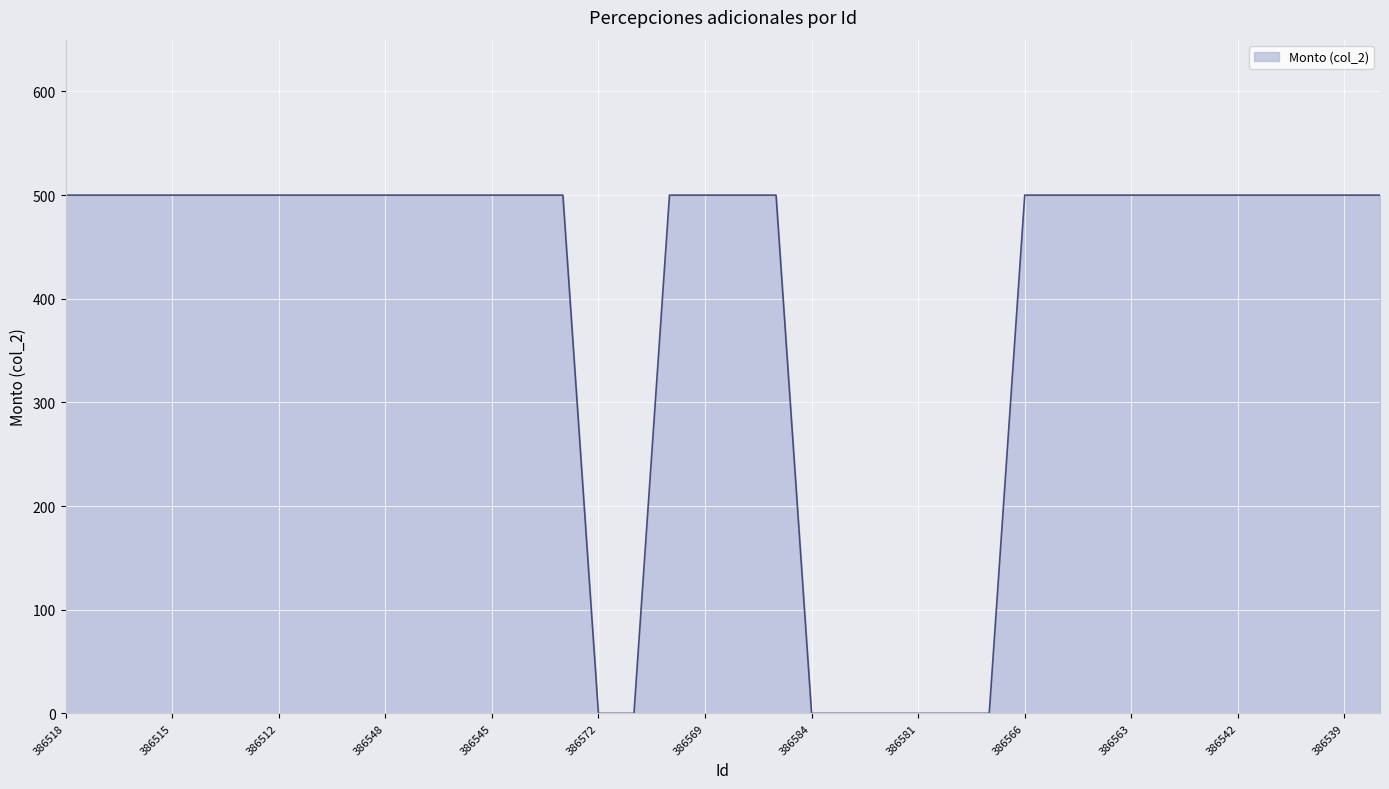

How many distinct data groups are displayed?

1